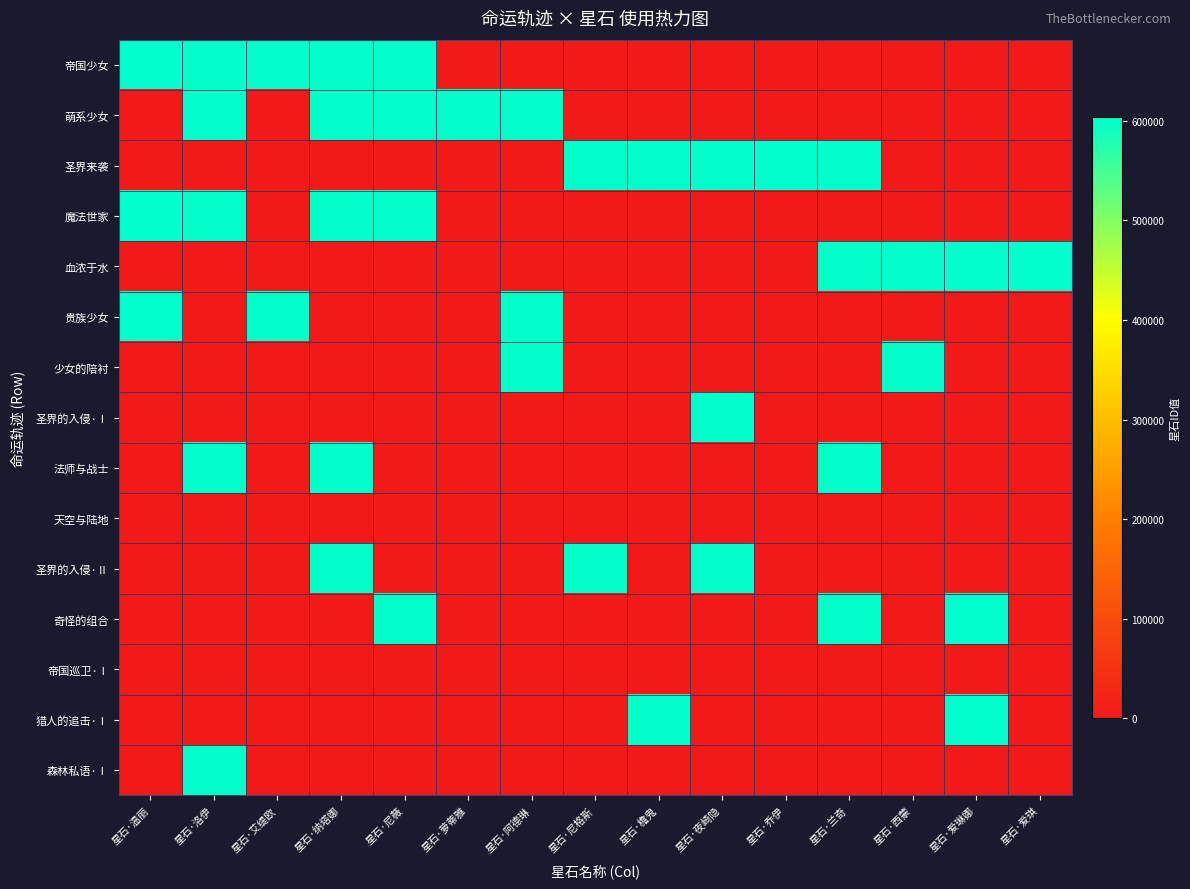

At which category is the sum across all series the highest?

星石·洛伊